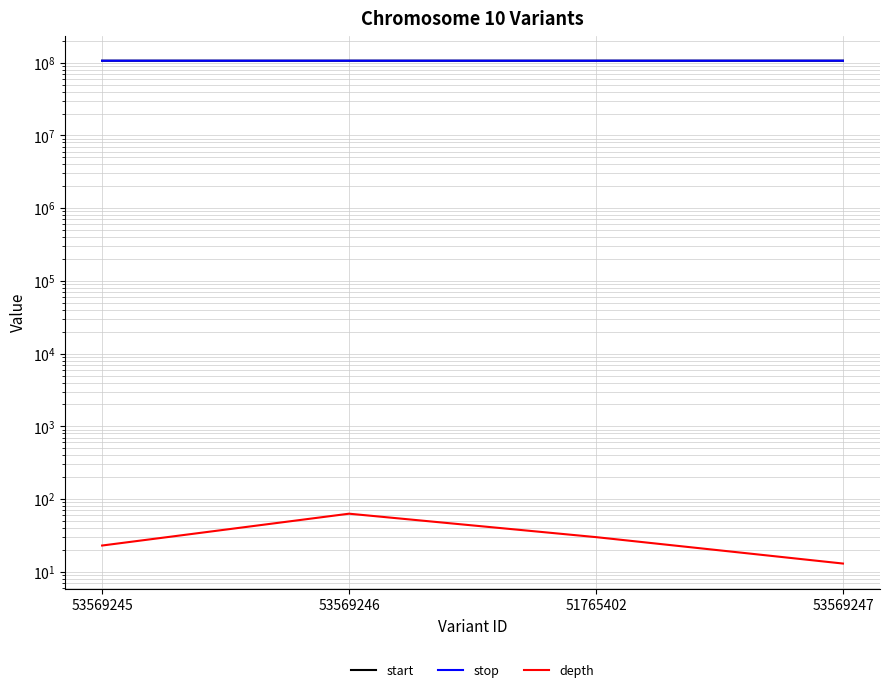

Where is the first local maximum for depth?

53569246